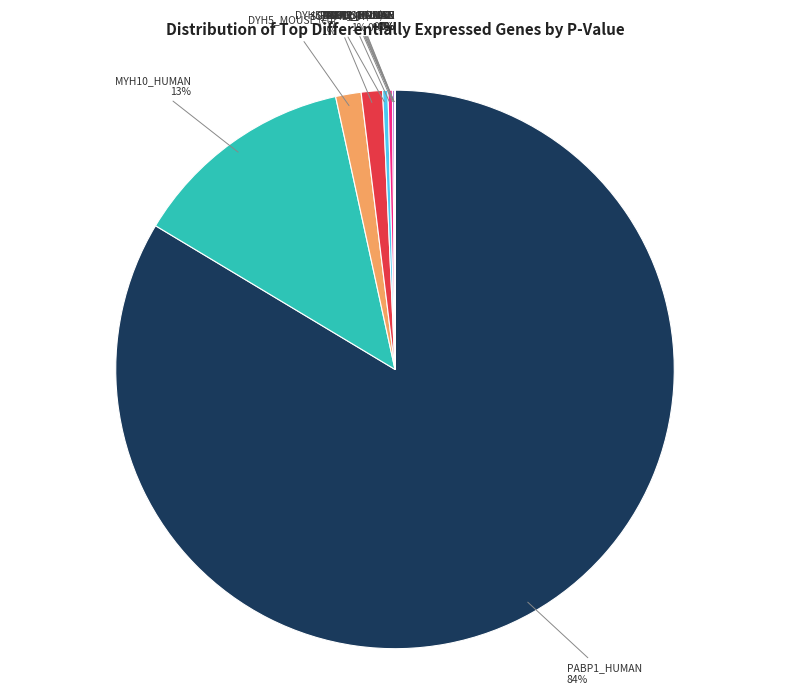

Does MYH10_HUMAN represent more than half of the total?

No